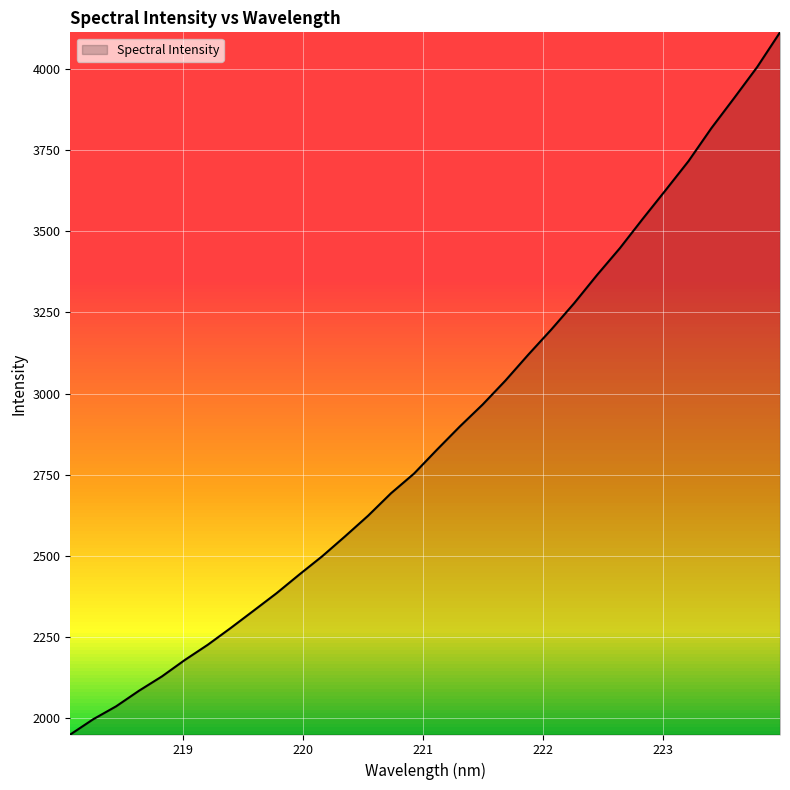

What is the greatest value displayed?

4112.3